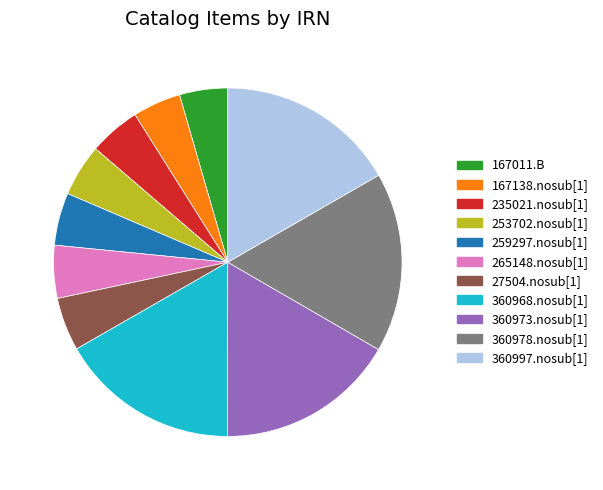

Approximately how many times larger is the value at 167011.B compared to 265148.nosub[1]?

0.9